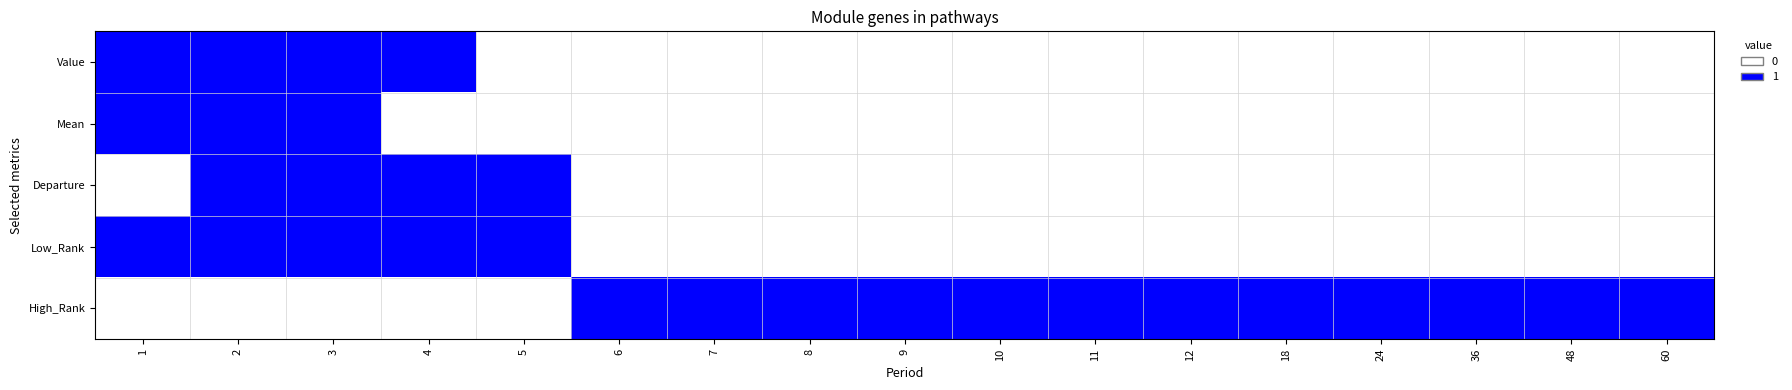

At which category is the sum across all series the highest?

2